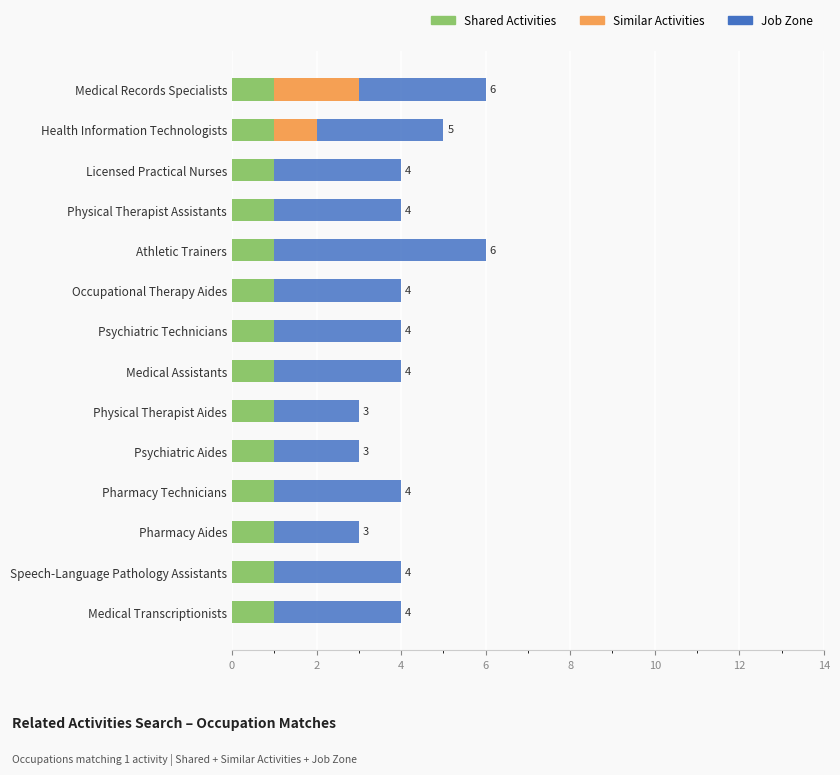

Between 12 and 0, which is larger?

12